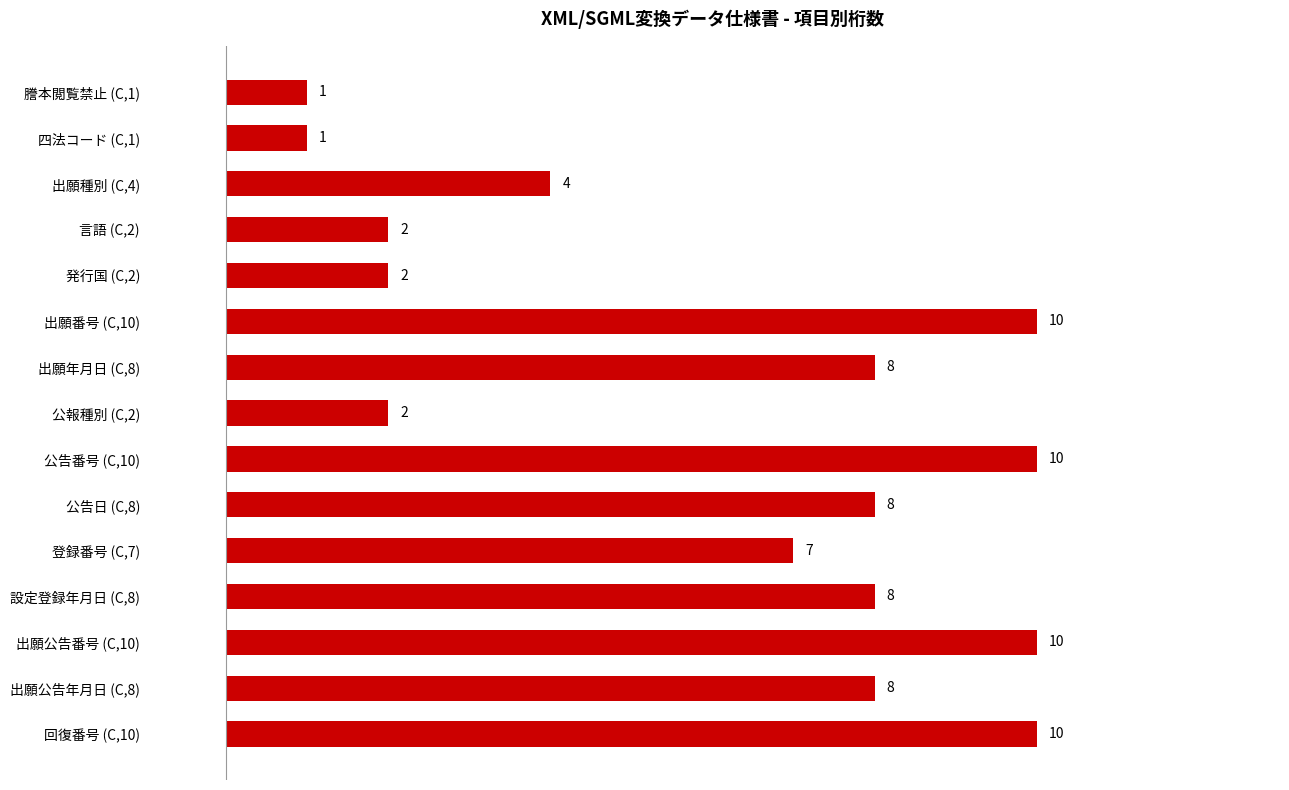

What is the average value?

6